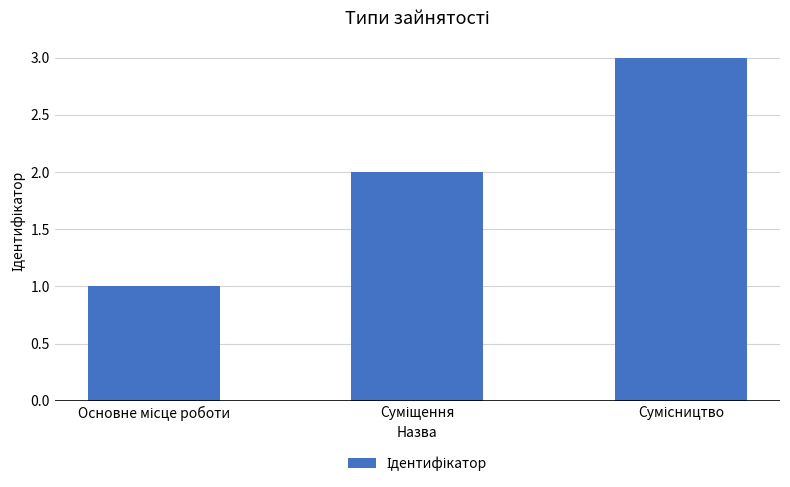

What is the greatest value displayed?

3